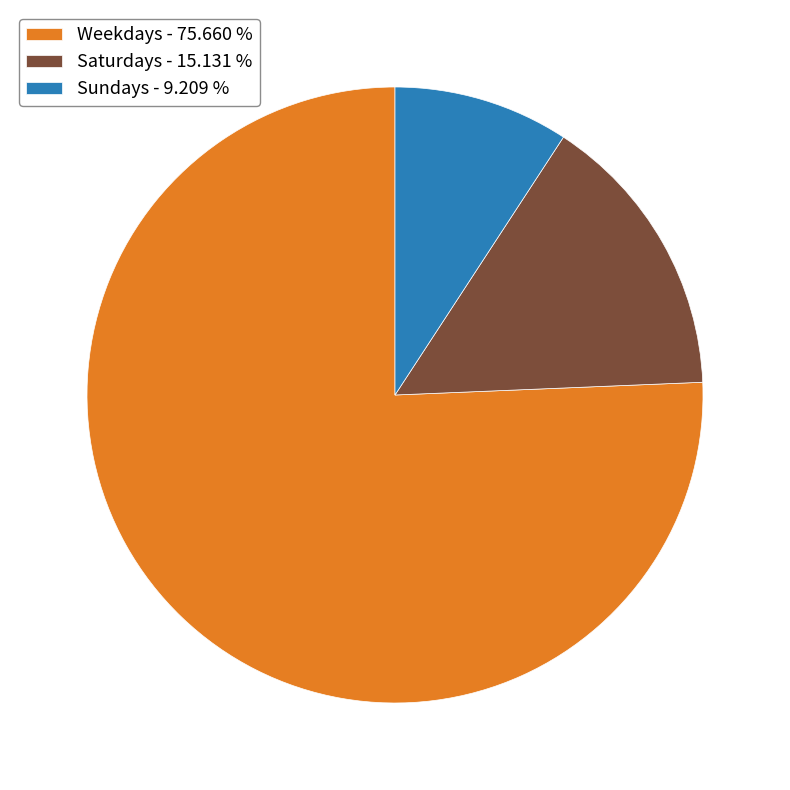

Which has a higher value, Weekdays - 75.660 % or Sundays - 9.209 %?

Weekdays - 75.660 %